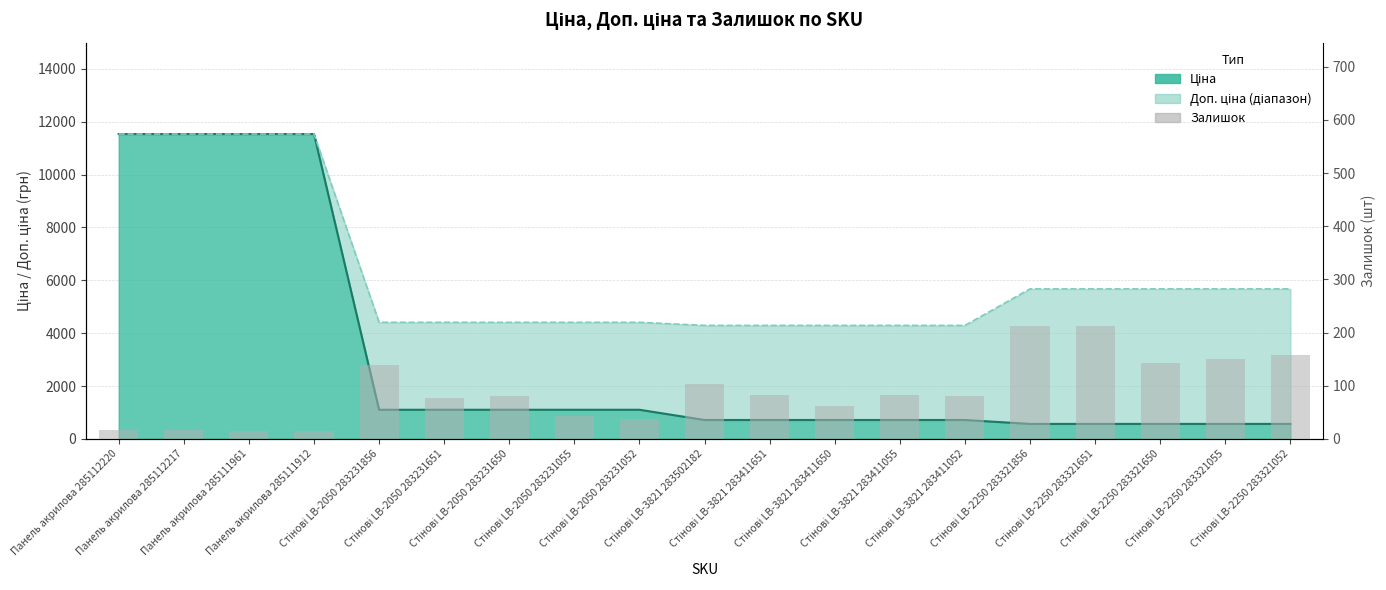

What position from the right is Стінові LB-2250 283321052?

1